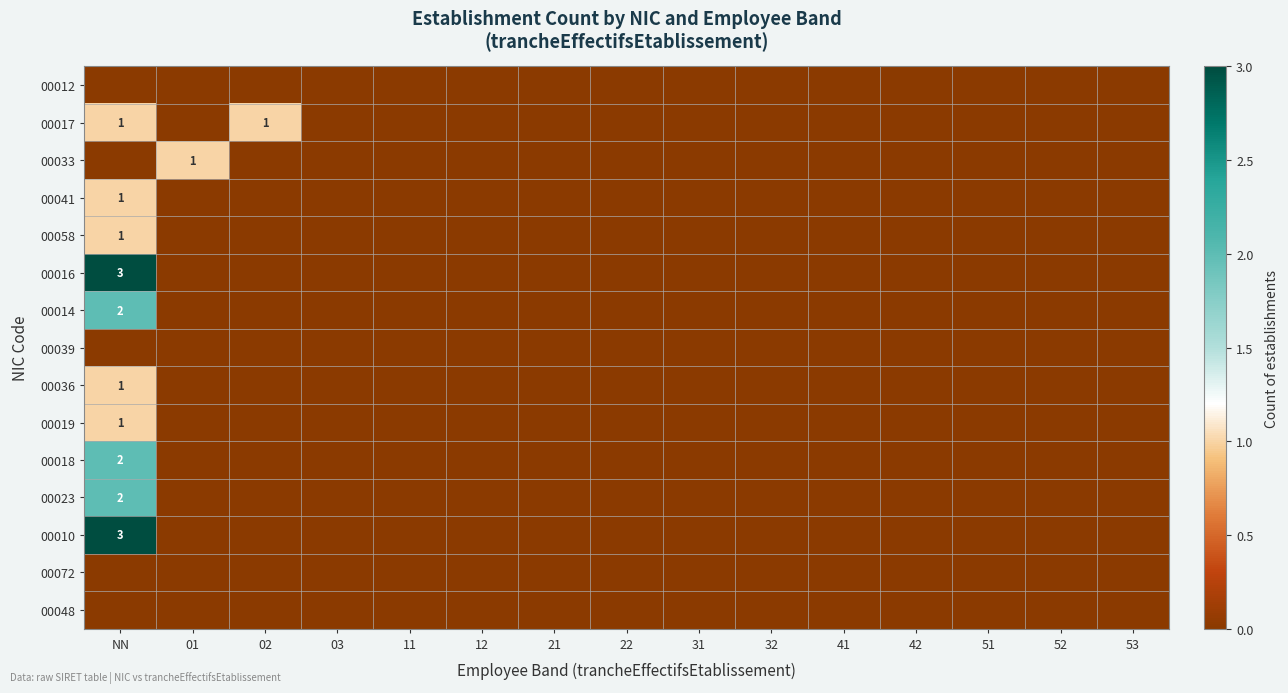

The value of 00014 at NN is 2. True or false?

True